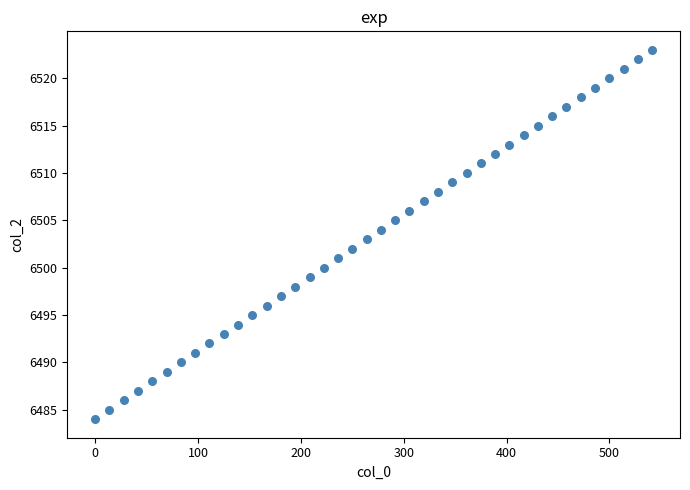

Count the number of points in this scatter plot.

40